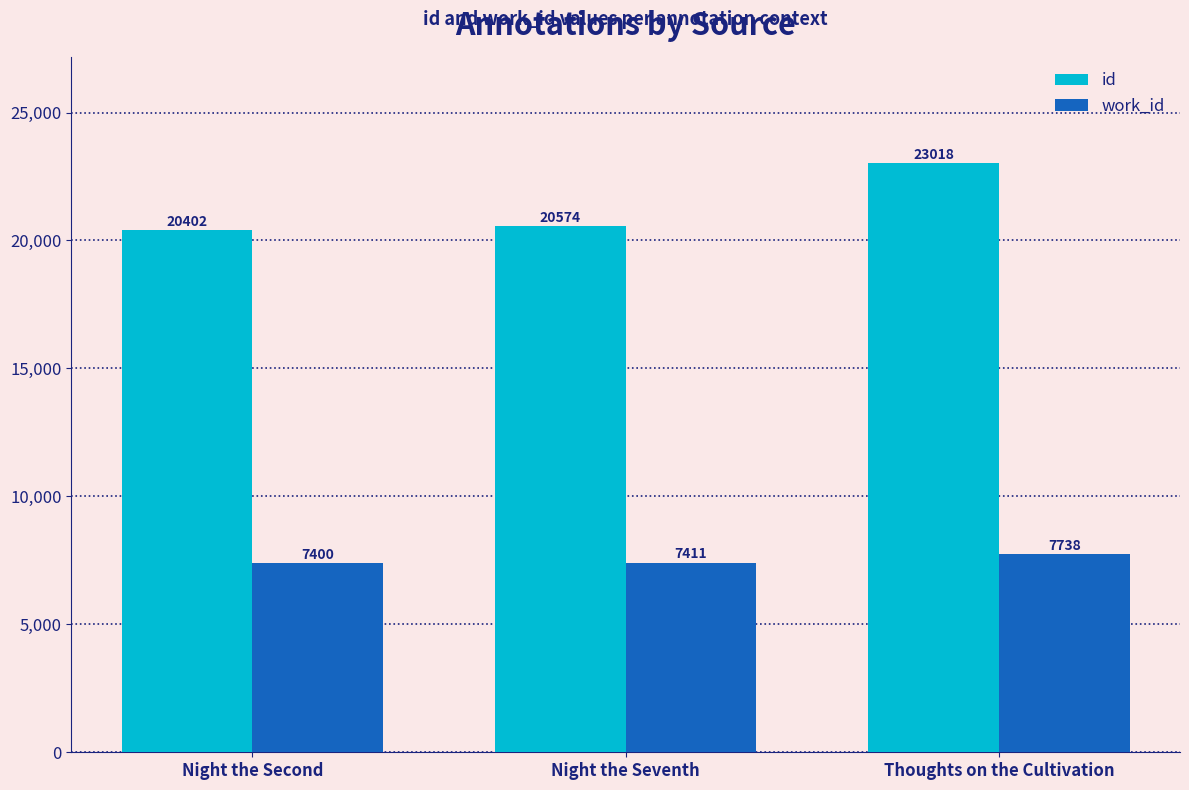

Reading left to right, list all the values displayed in this chart.

id: Night the Second=20402	Night the Seventh=20574	Thoughts on the Cultivation=23018
work_id: Night the Second=7400	Night the Seventh=7411	Thoughts on the Cultivation=7738